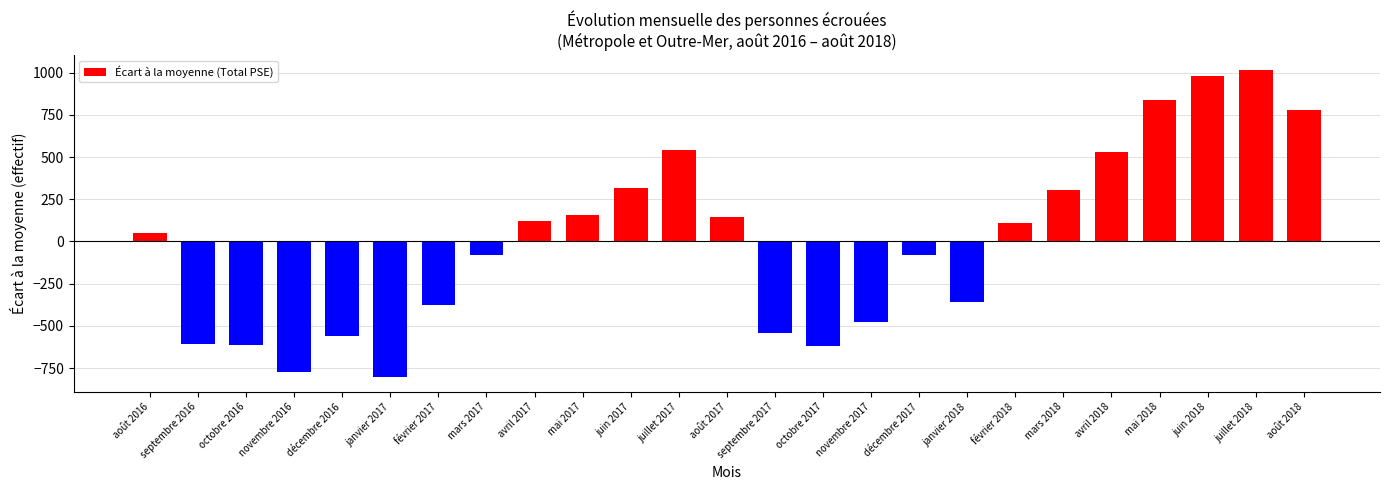

What is the difference between the second highest and minimum values?

1783.0